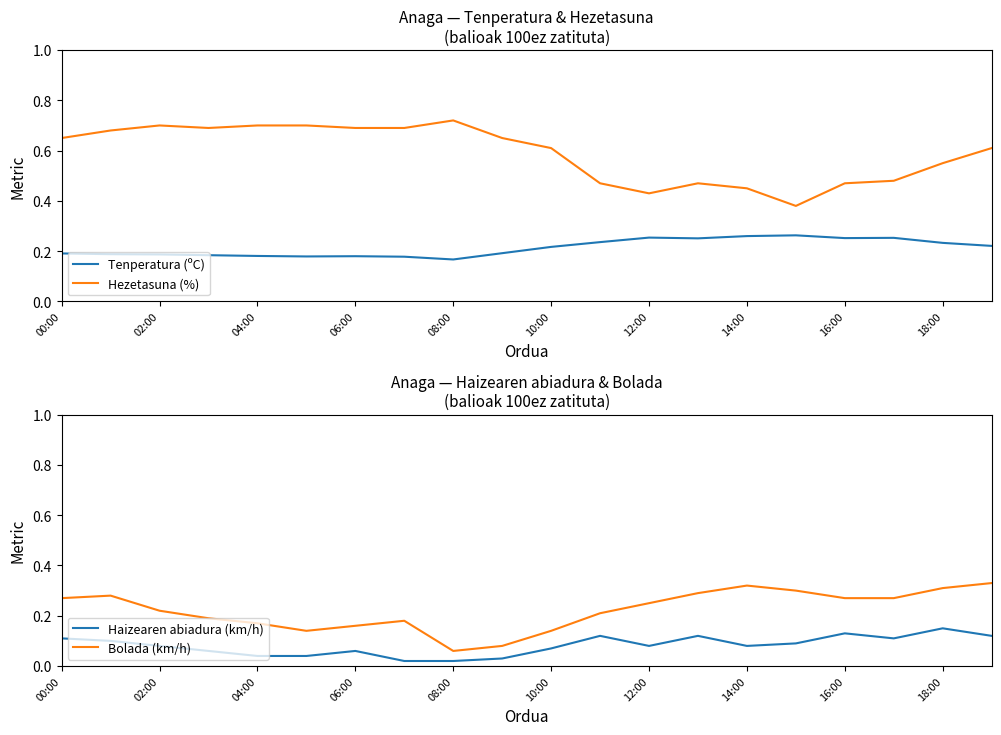

True or false: Bolada (km/h) has a value of 0.3 at 13.

True